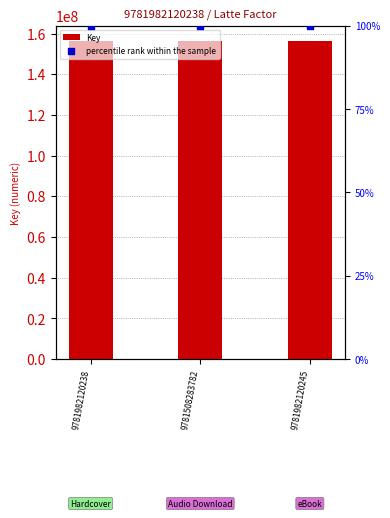

What is the total value across all series at 9781982120245?

156073517